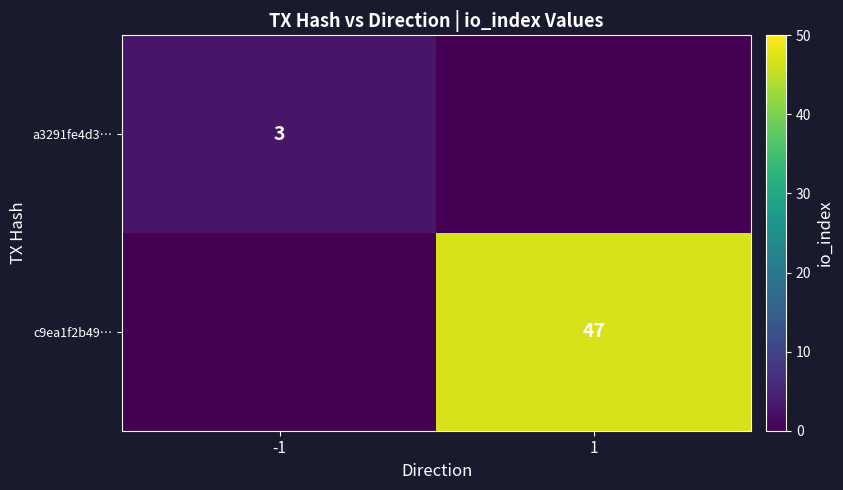

Is the value of c9ea1f2b49… at 1 greater than the value of a3291fe4d3… at -1?

Yes